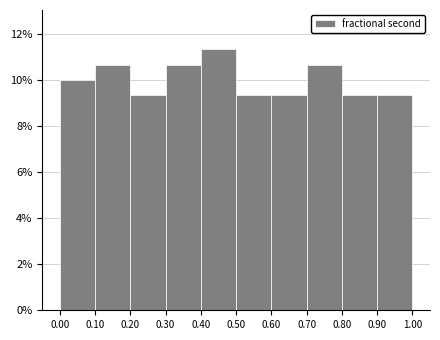

Over which range of the x-axis is the bar tallest?

0.40 to 0.50